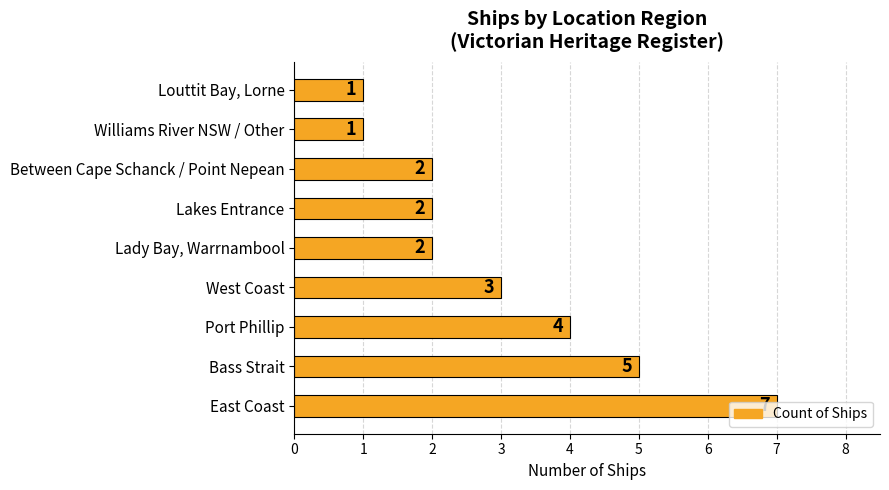

What is the difference between the second highest and minimum values?

4